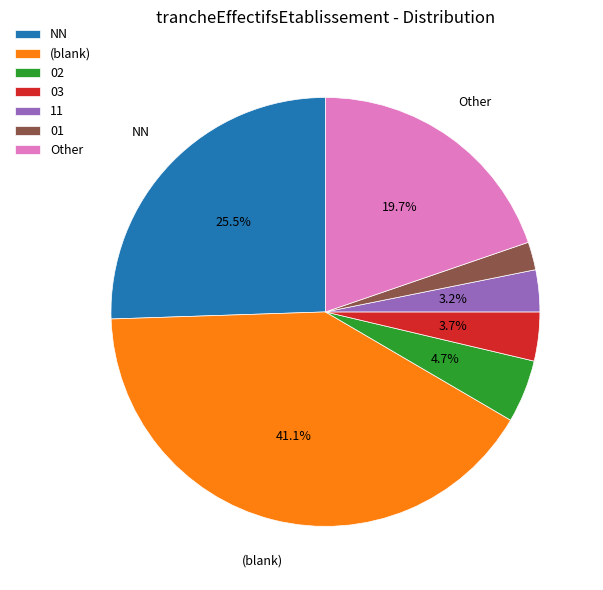

What is the smallest slice in the pie chart?

01